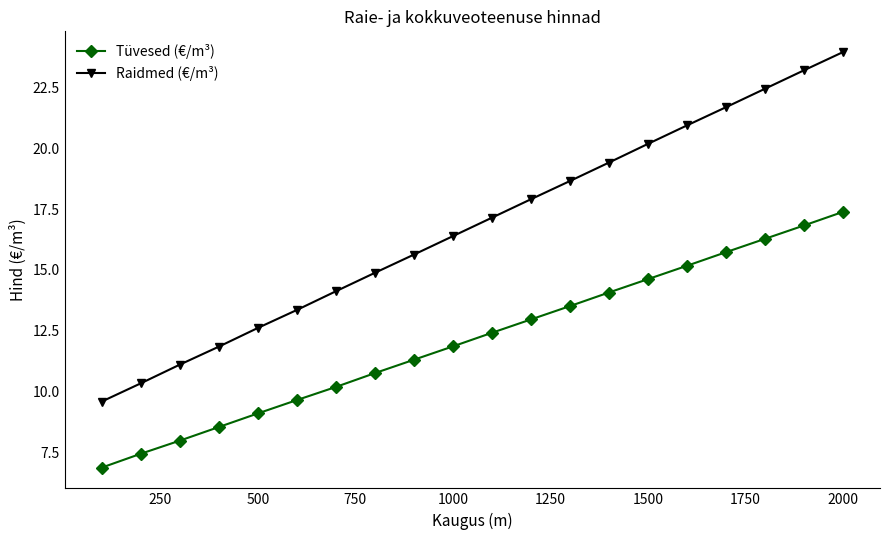

Does the chart have visible grid lines?

No